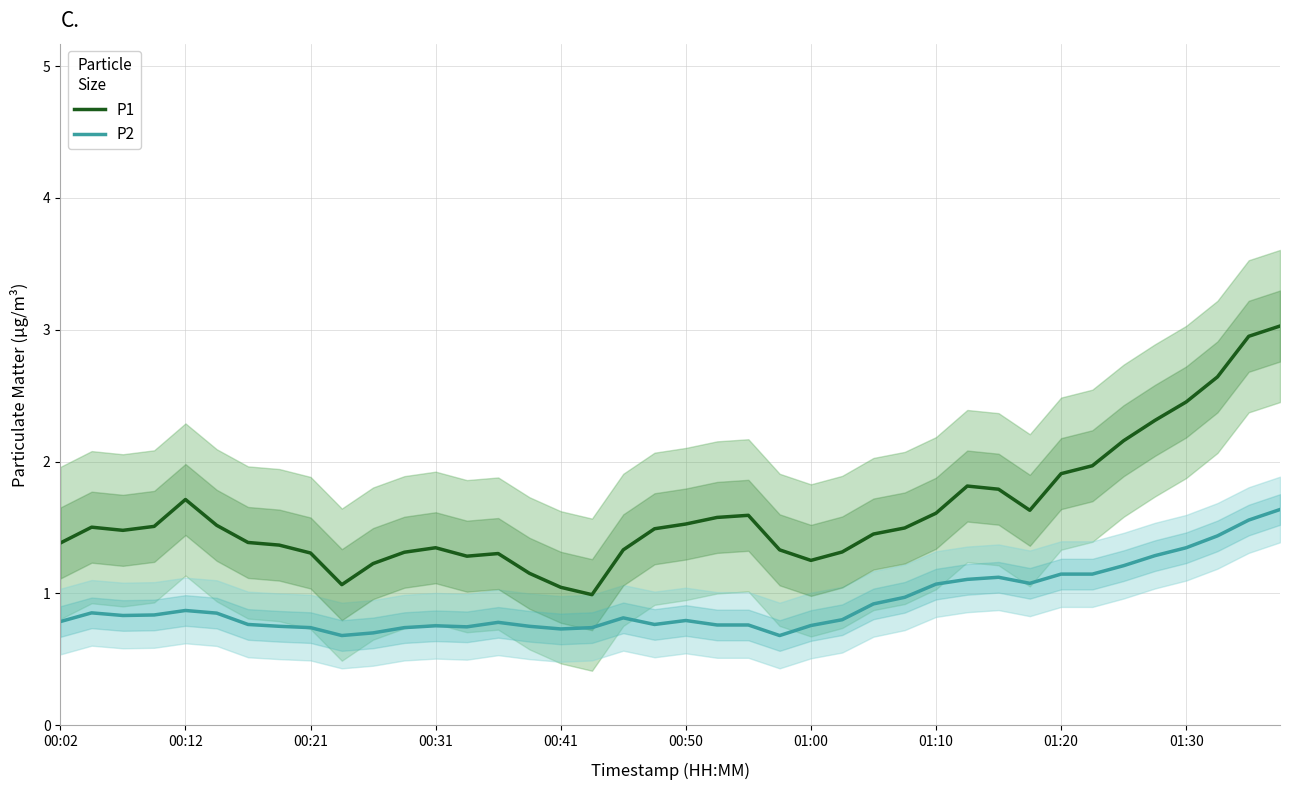

The P1 series shows 0.4 at 00:21. True or false?

False